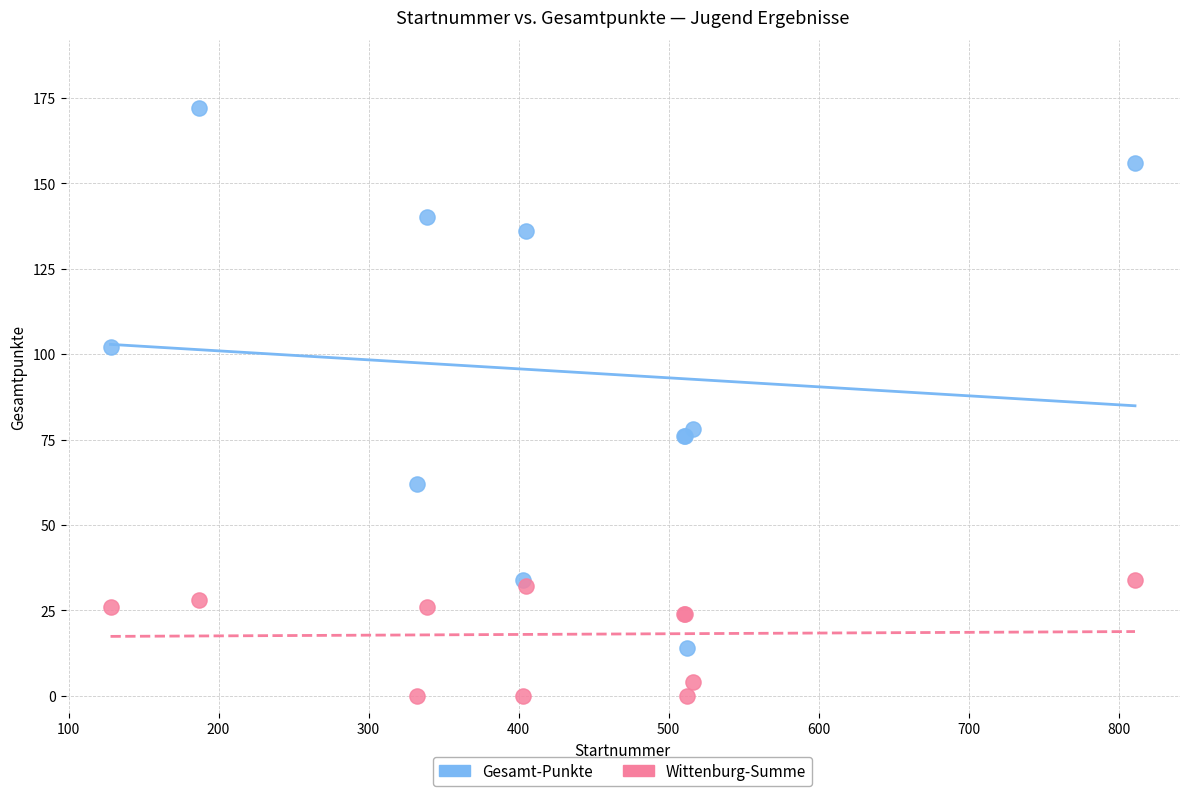

In the Gesamt-Punkte series, what Y value is closest to 93?

102